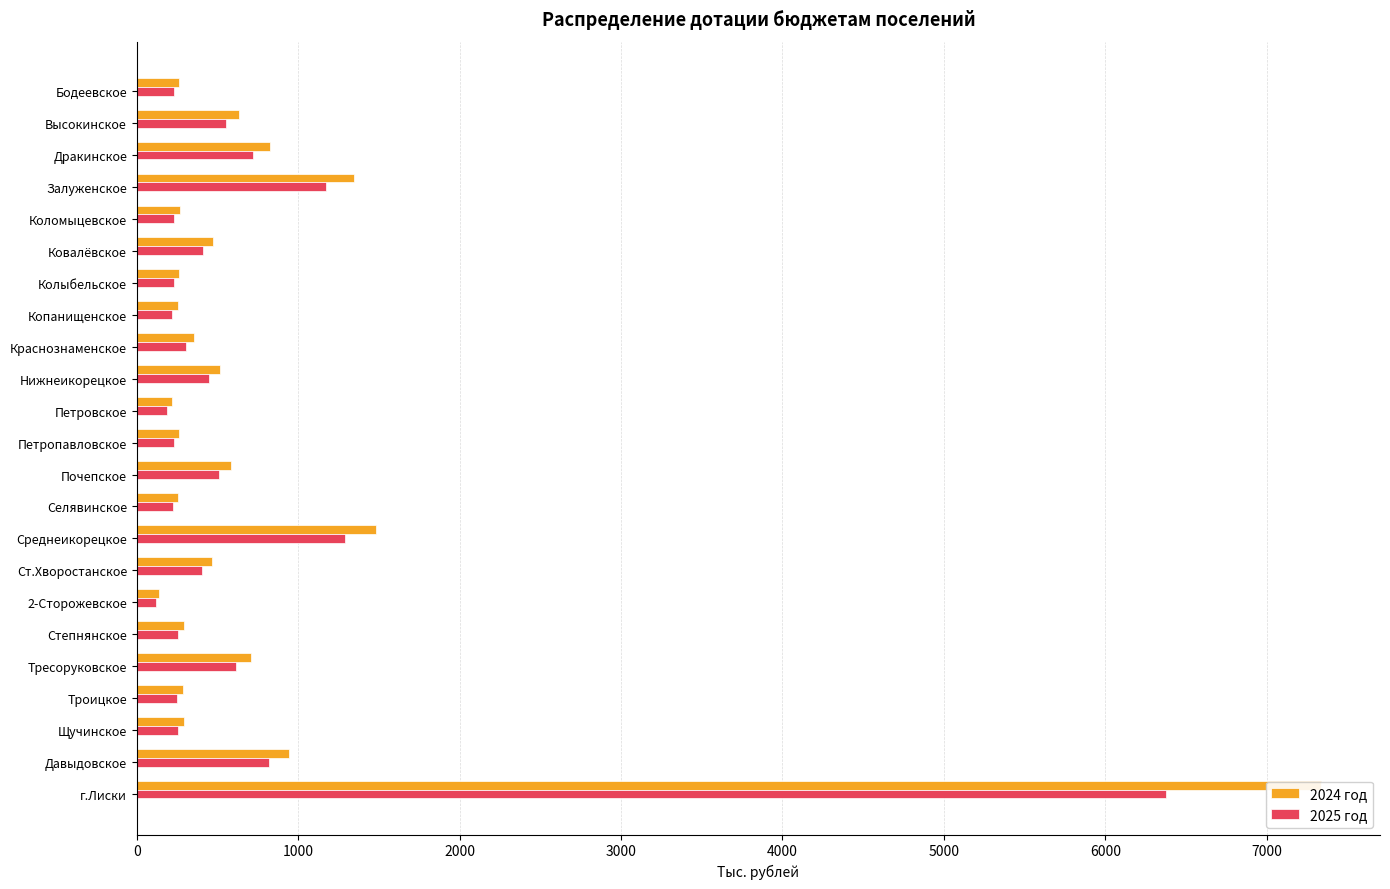

What is the value of the 2024 год bar at the 18th from the left?

292